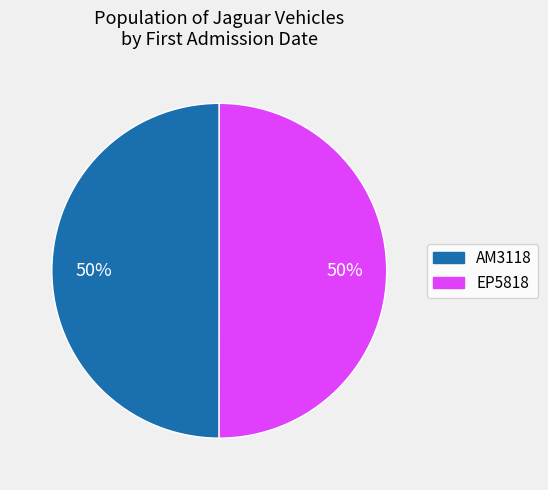

To the nearest percent, what percentage of the pie is EP5818?

50%